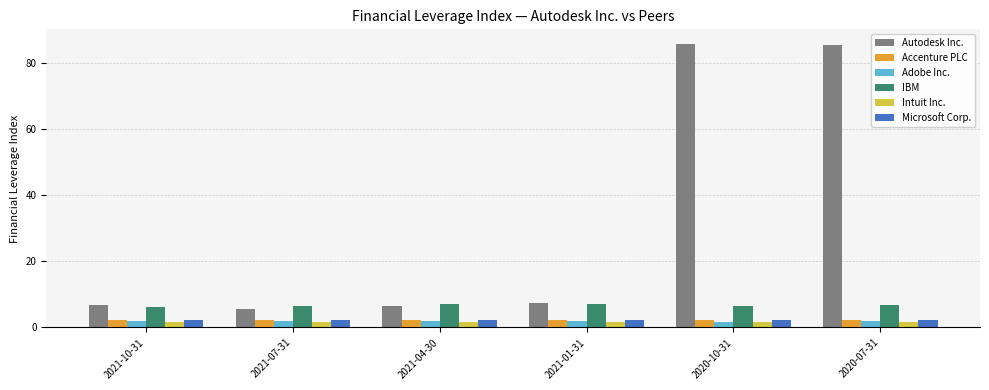

What is the label of the 3rd bar from the left?

2021-04-30